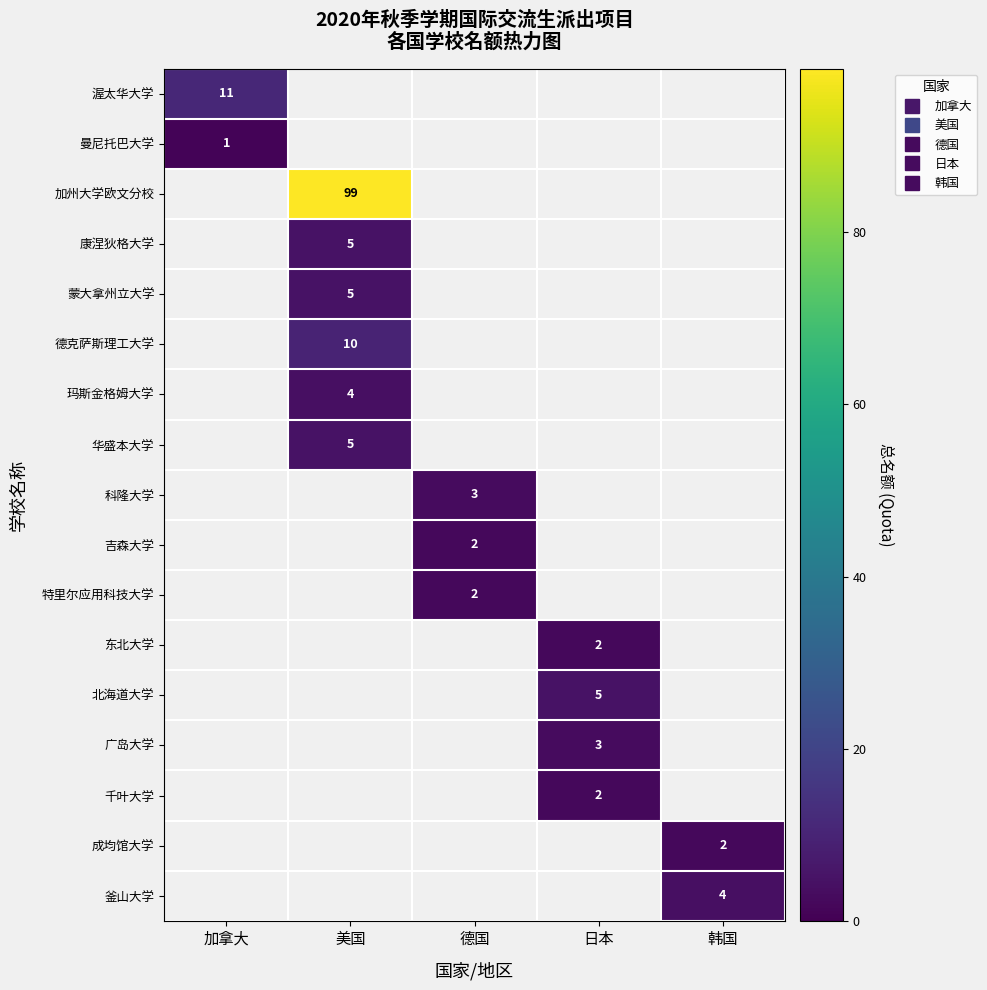

At how many categories does at least one series exceed 55?

1